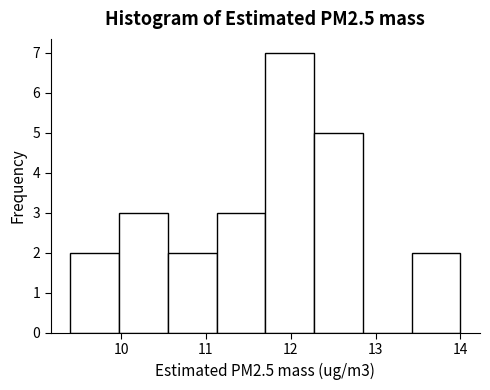

What is the height of the bar covering 10.0 to 10.6 on the x-axis? Neither the bar edges nor the heights are printed on the chart, so give them approximately, as read against the axes.

3